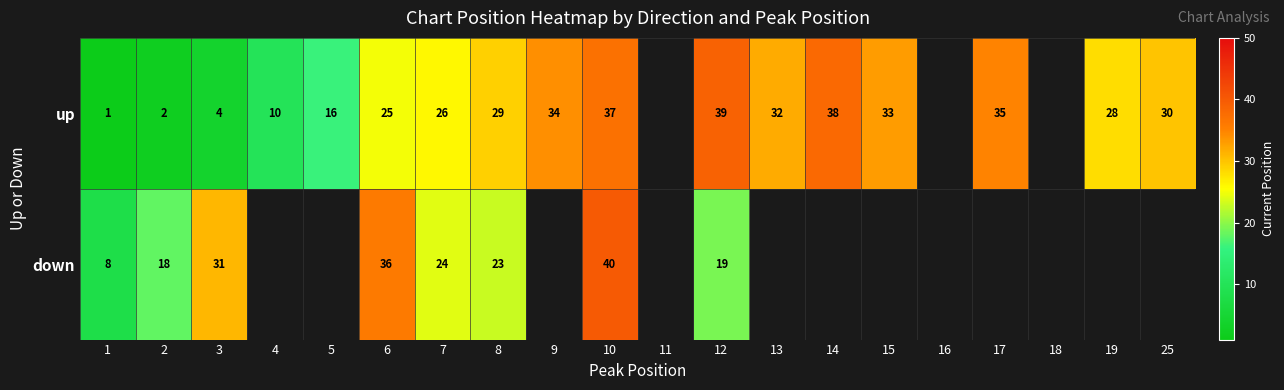

Rank the series at 8 from lowest to highest value.

down, up